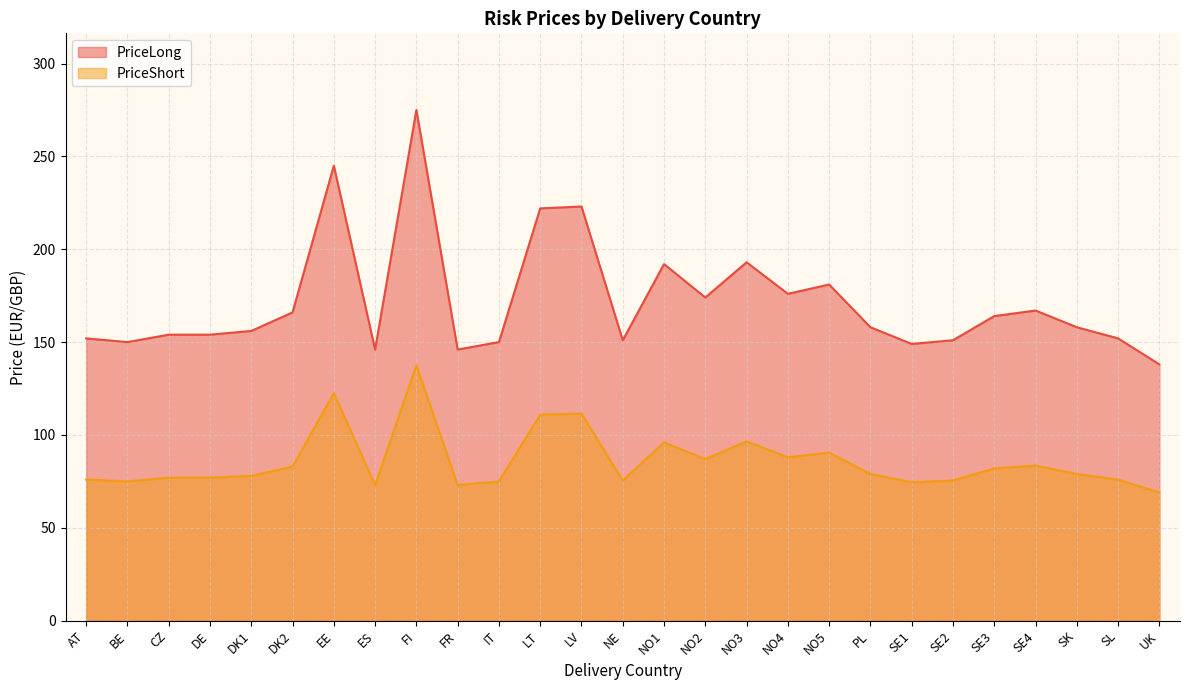

Where is the first local minimum for PriceLong?

BE